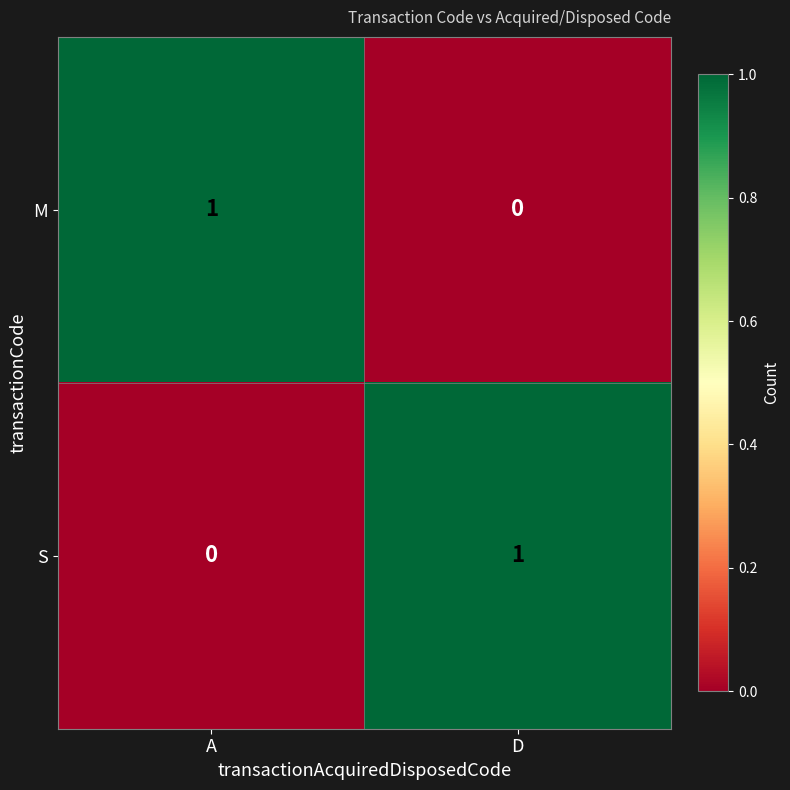

At how many categories does at least one series exceed 0?

2